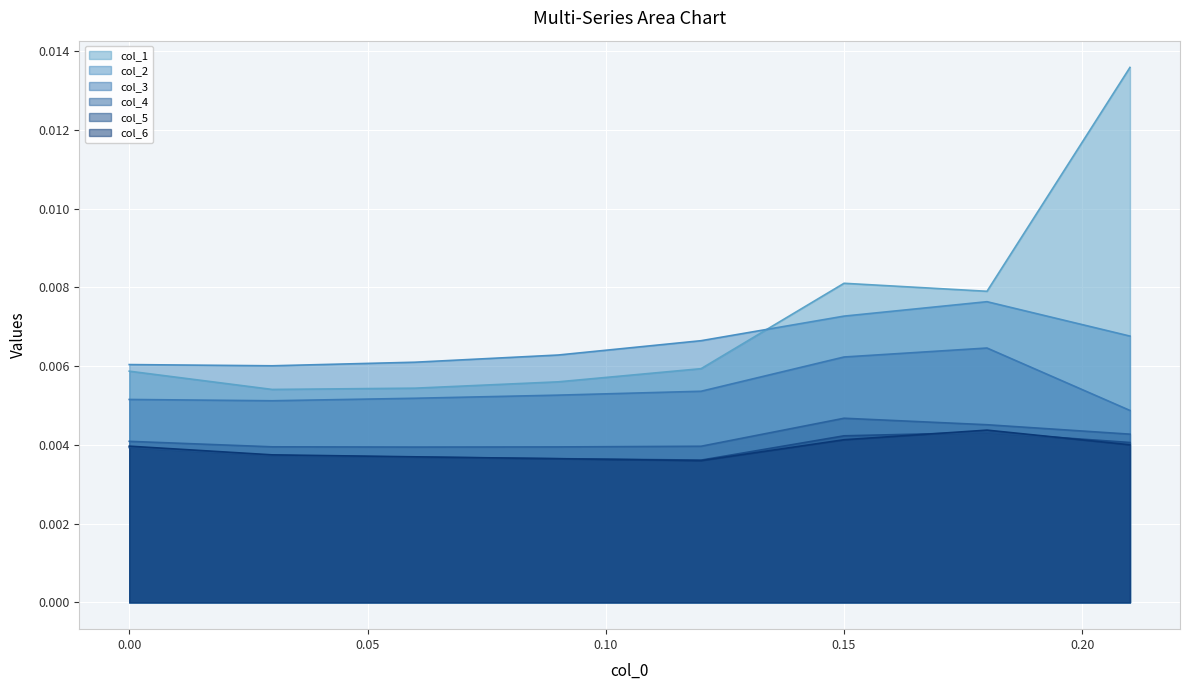

True or false: col_4 and col_5 intersect in this chart.

False